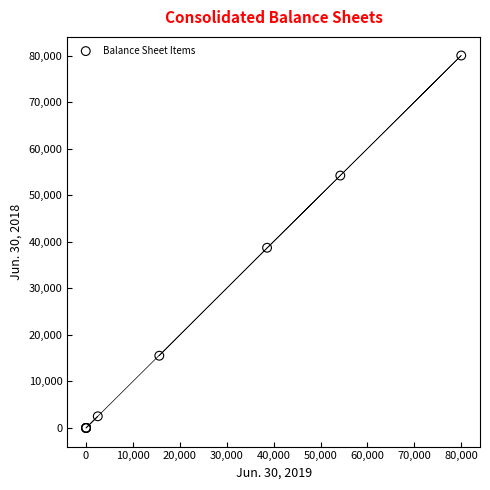

What Y value in the scatter plot is closest to 40000?

38703